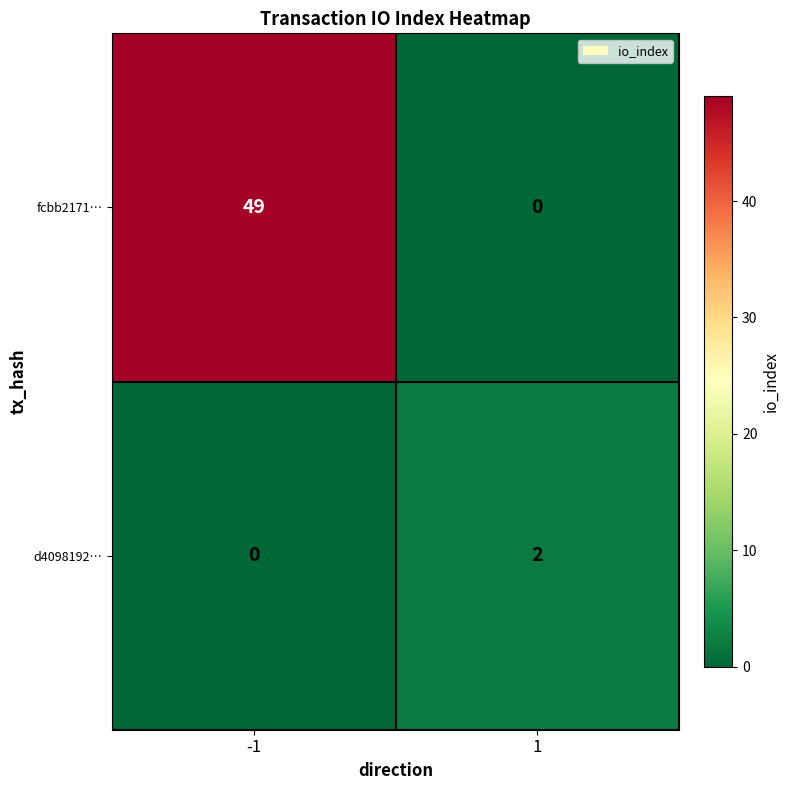

What is the sum of all fcbb2171… values?

49